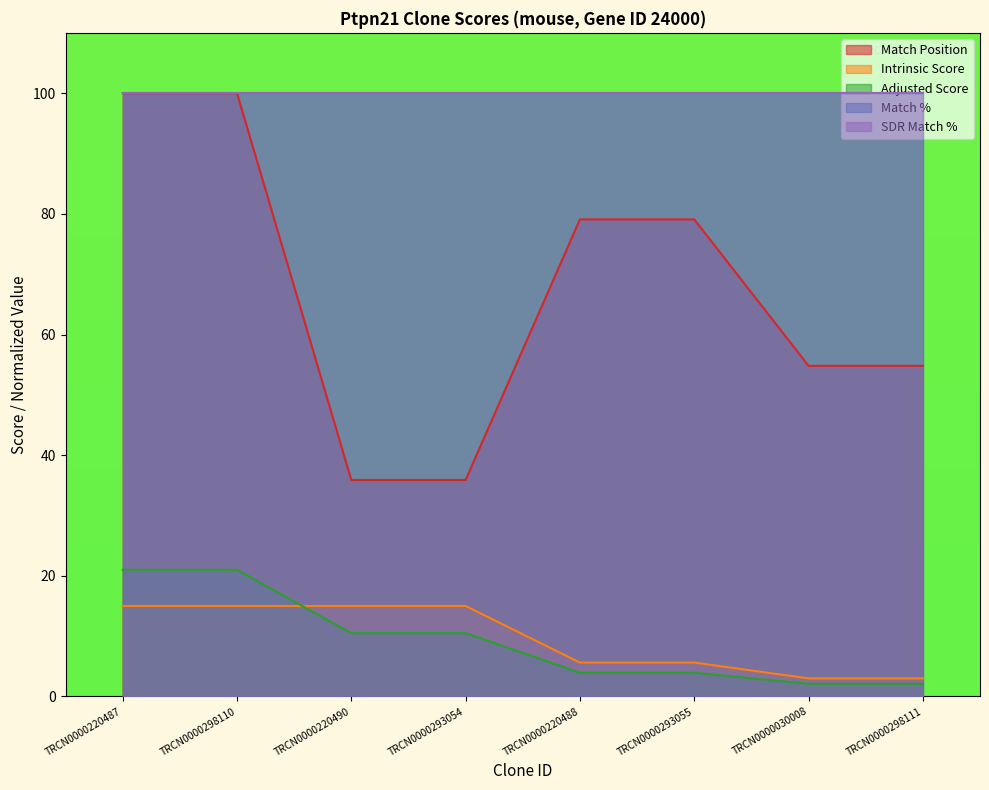

What is the difference between the Match Position values at TRCN0000298110 and TRCN0000220488?

20.9